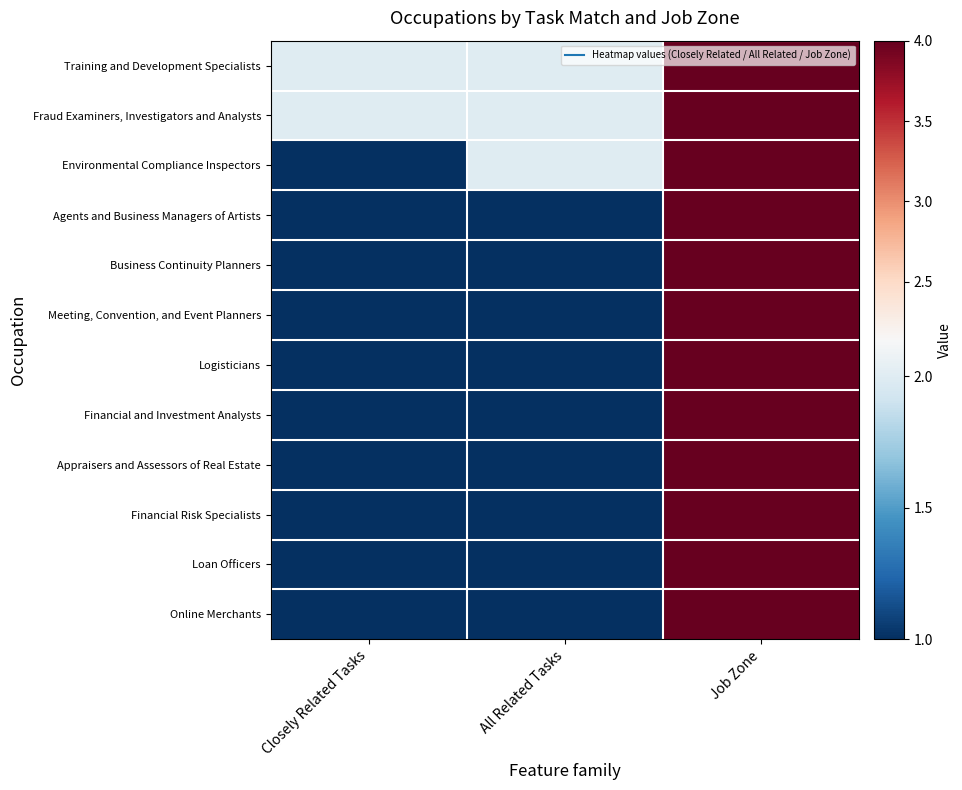

How many data points does each series have?

3